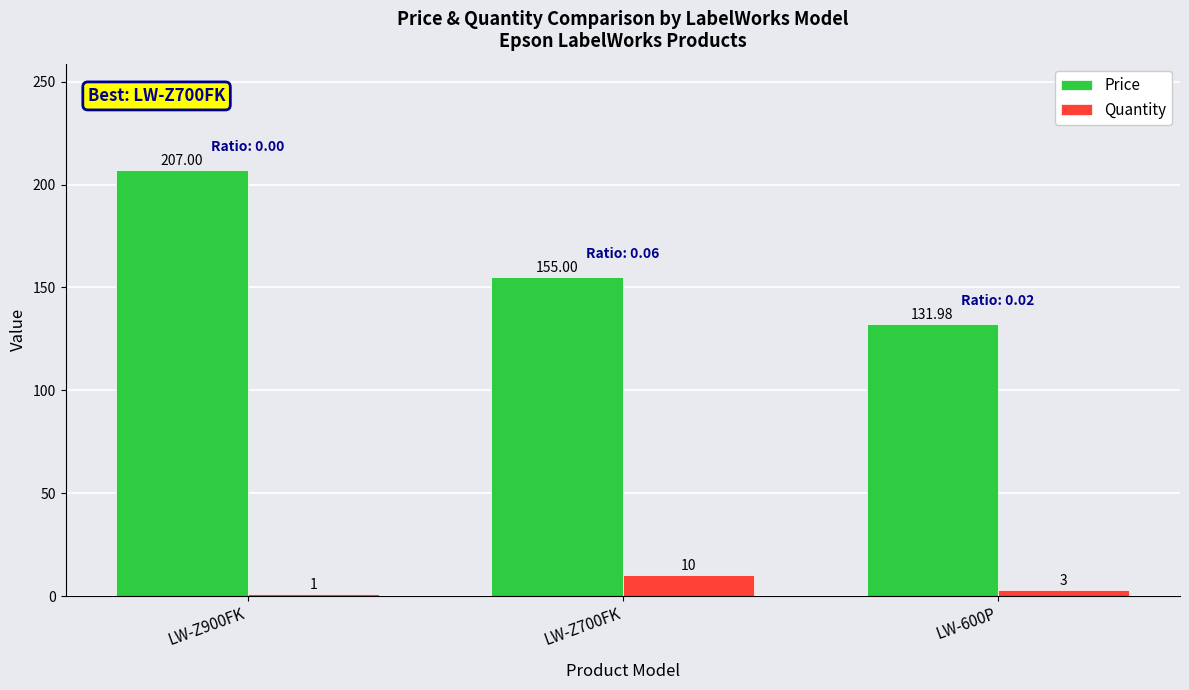

Which series changed the most between LW-Z900FK and LW-Z700FK?

Price